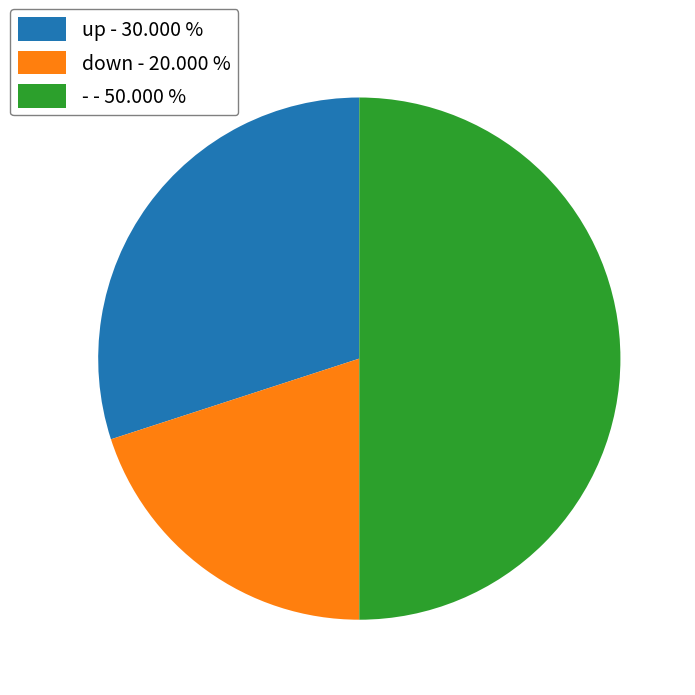

What is the ratio of the value at up - 30.000 % to the value at - - 50.000 %?

0.6